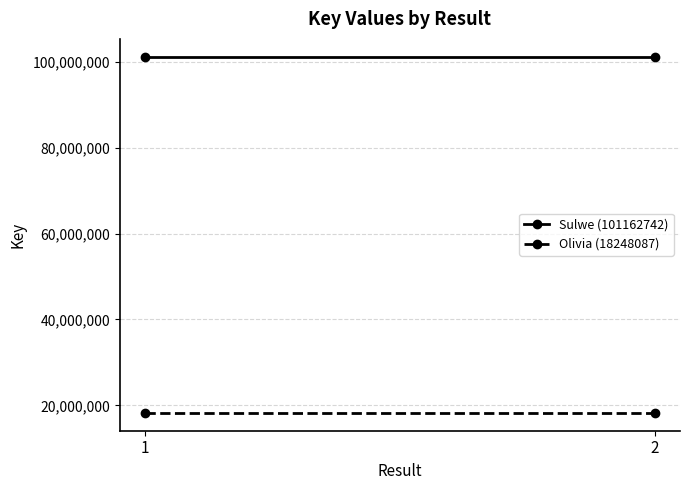

Which category has the highest value in the Olivia (18248087) series?

1